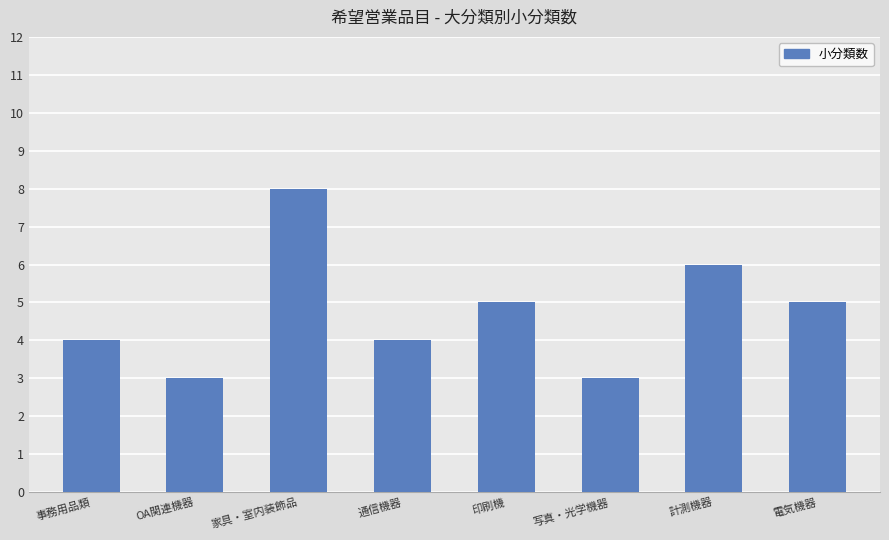

What is the difference between the second highest and minimum values?

3